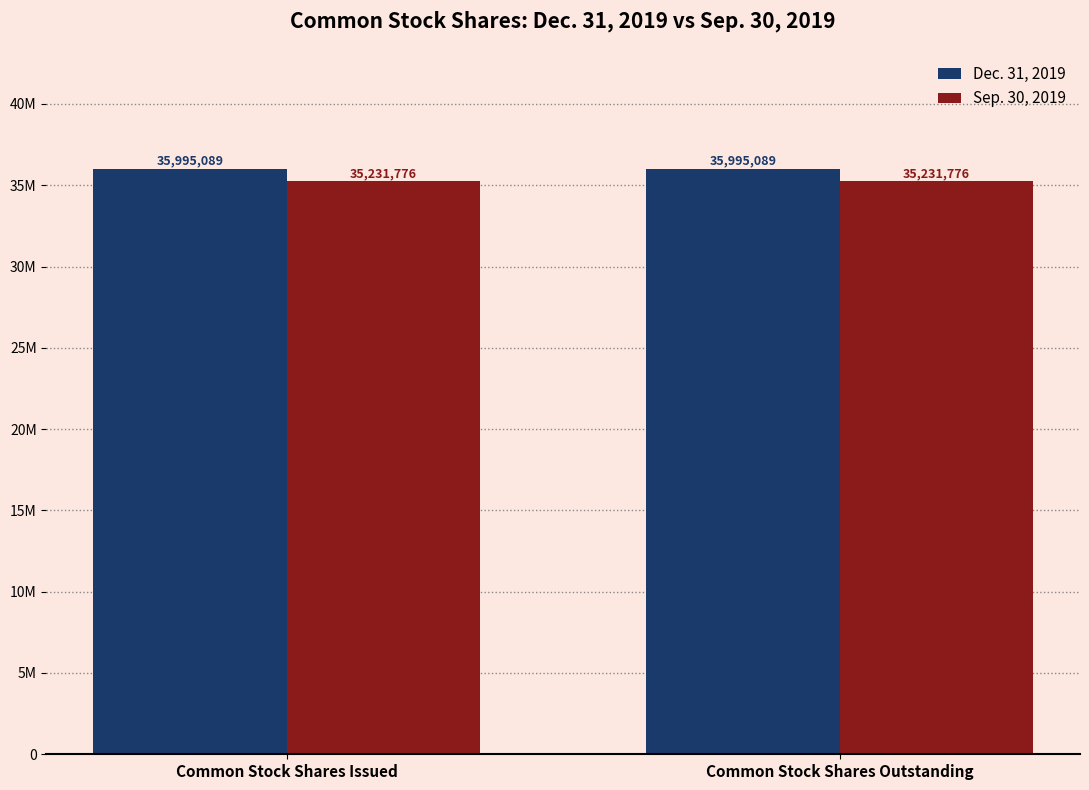

Reading left to right, extract all data points from this chart.

Dec. 31, 2019: Common Stock Shares Issued=35995089	Common Stock Shares Outstanding=35995089
Sep. 30, 2019: Common Stock Shares Issued=35231776	Common Stock Shares Outstanding=35231776